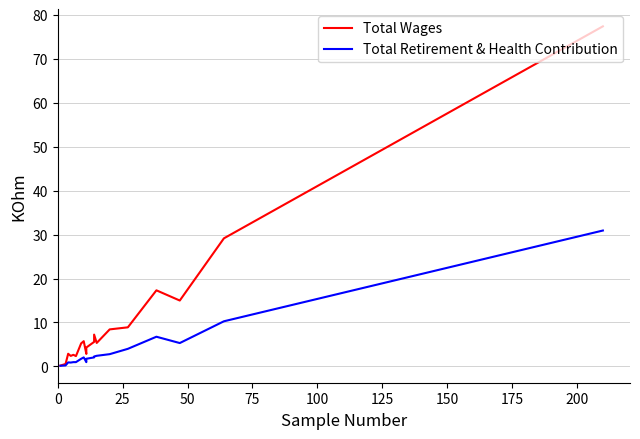

What is the difference between the second highest and minimum values in the Total Retirement & Health Contribution series?

10.1